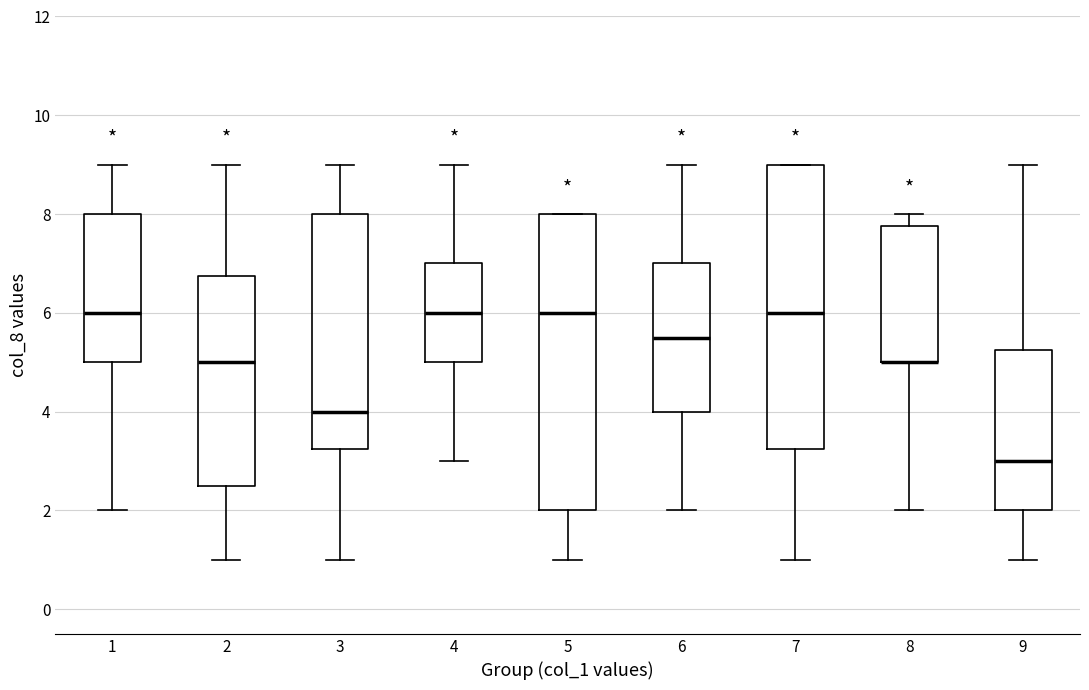

Where is the lower edge of the box at x = 2 on the y-axis? The values are not printed on the chart, so give them approximately, as read against the axis.

2.6